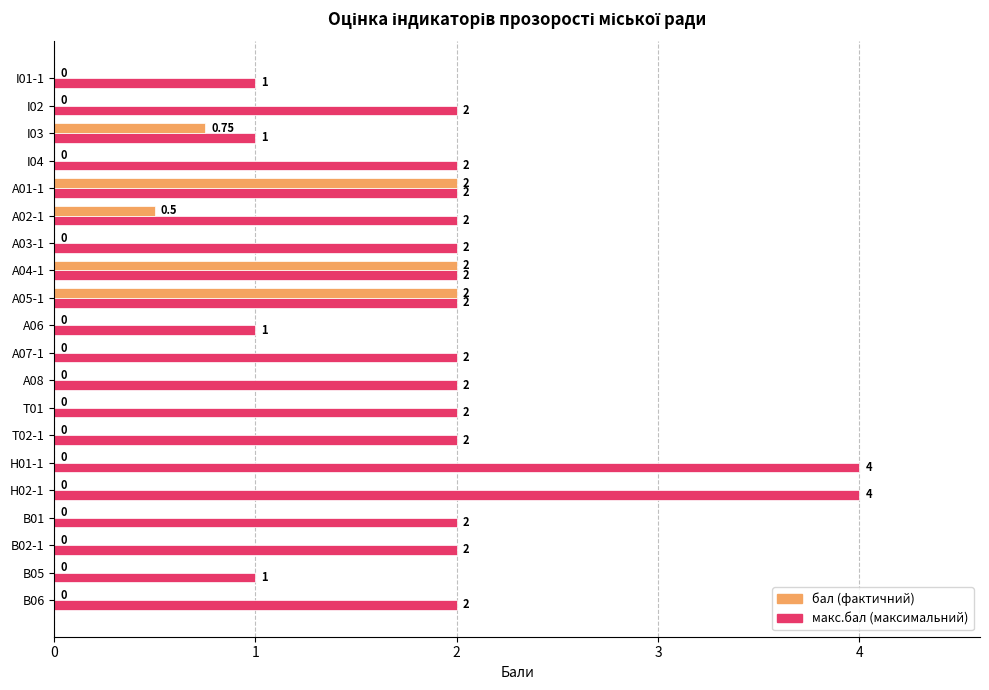

What is the total value across all series at T02-1?

2.0